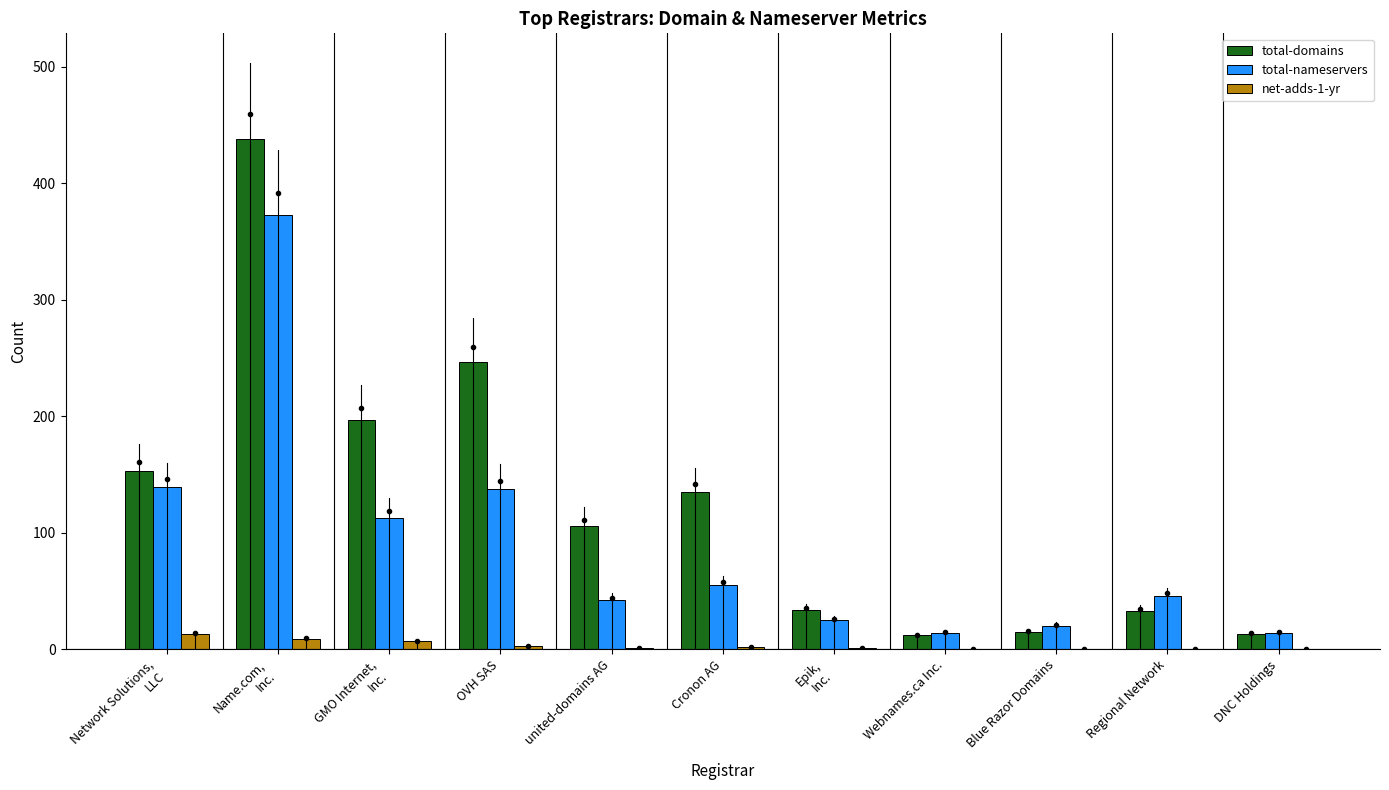

What is the sum of all total-nameservers values?

979